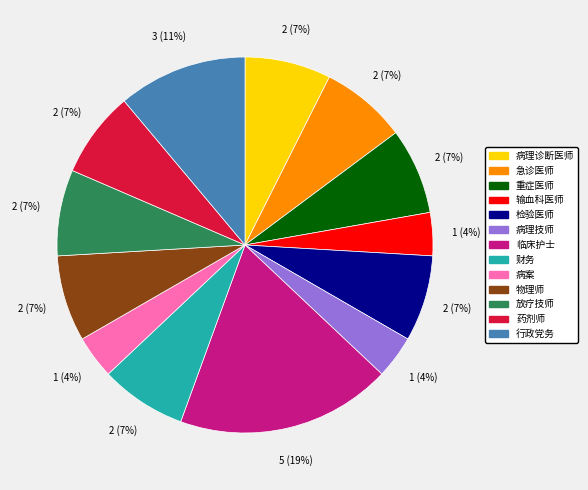

How many segments does this pie chart have?

13